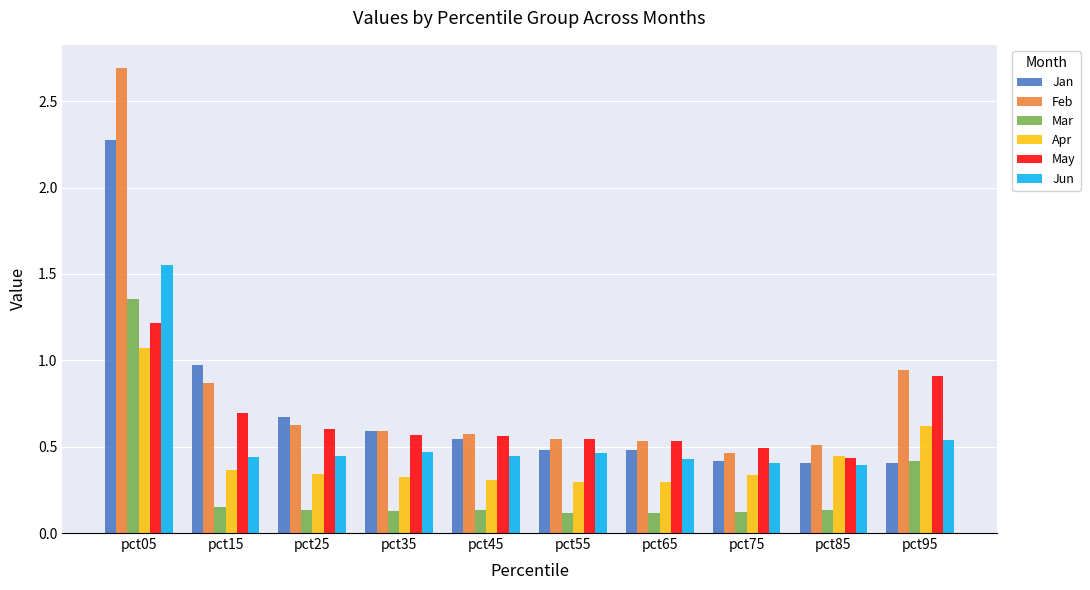

At which label is Jan closest to 1?

pct15